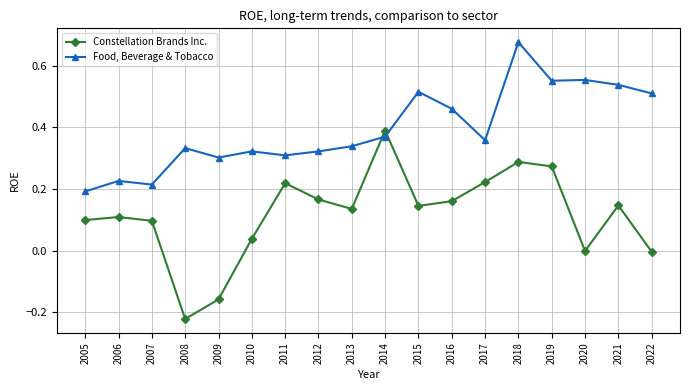

Which series has the widest spread of values?

Constellation Brands Inc.